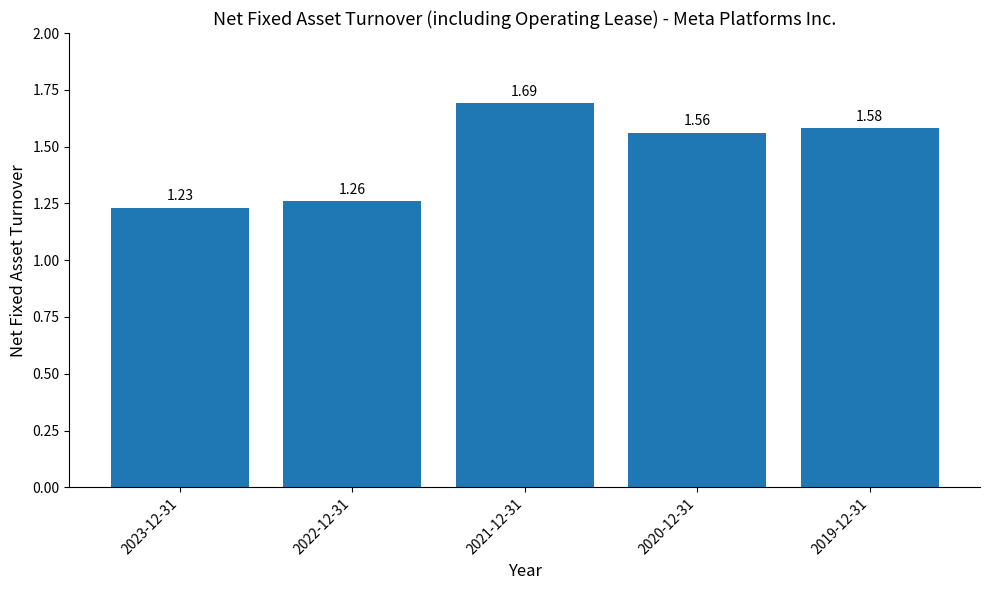

What is the difference between the maximum and minimum values?

0.5